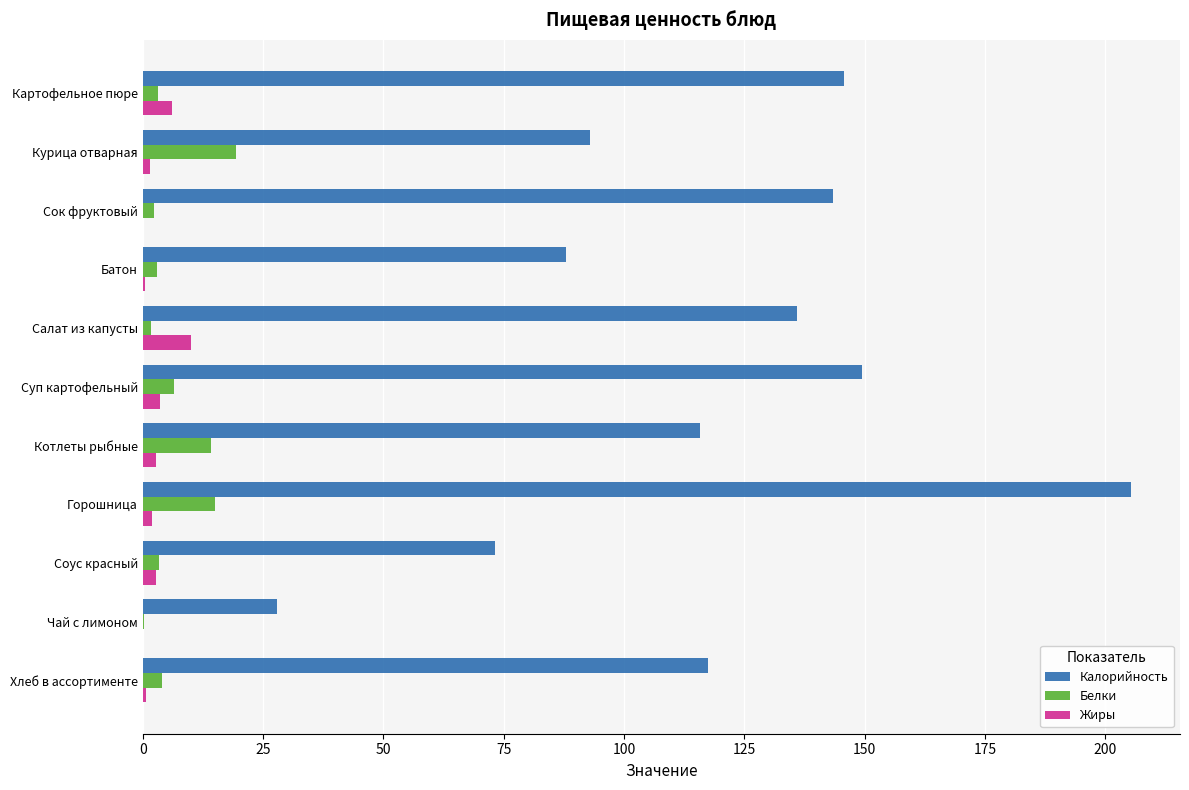

The Белки series shows 19.3 at Курица отварная. True or false?

True